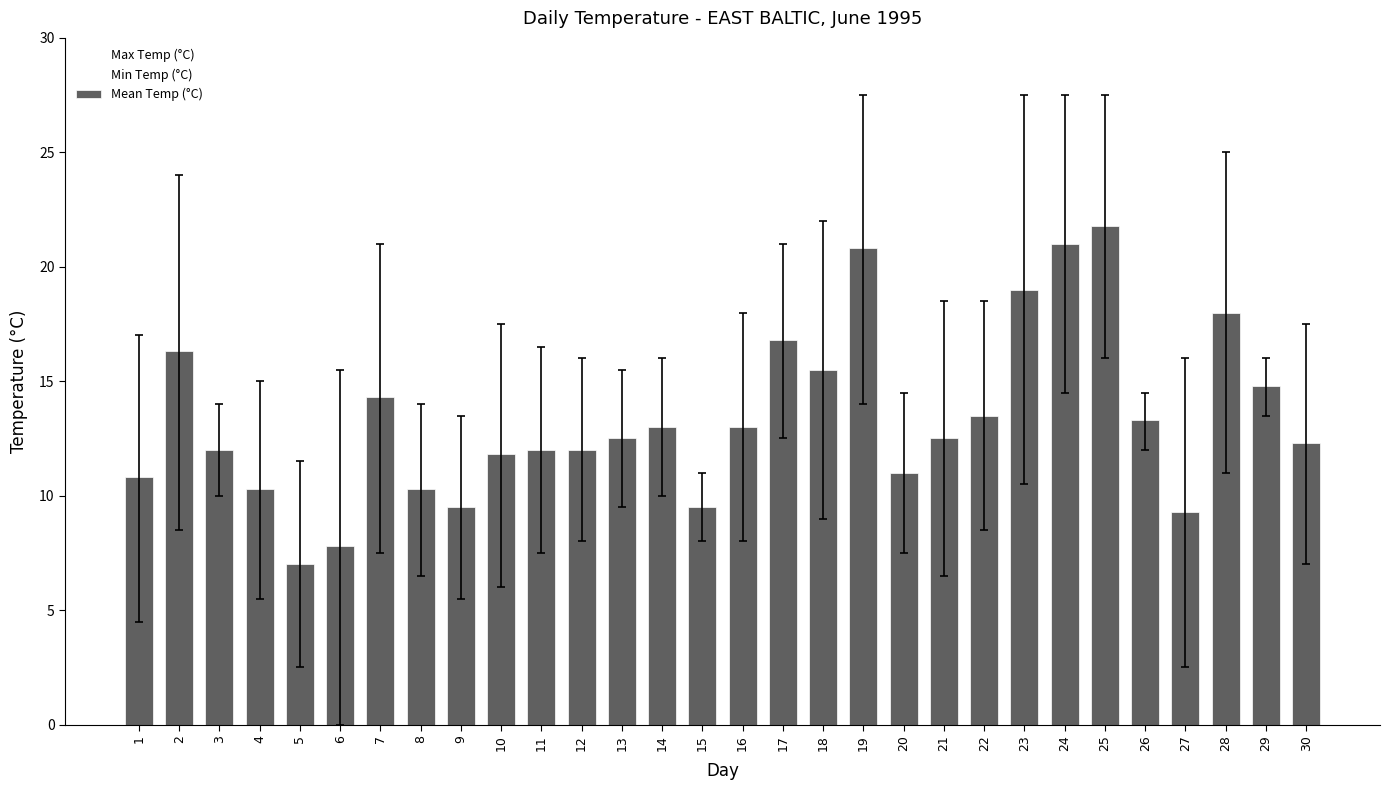

The value at 14 is 17.6. True or false?

False